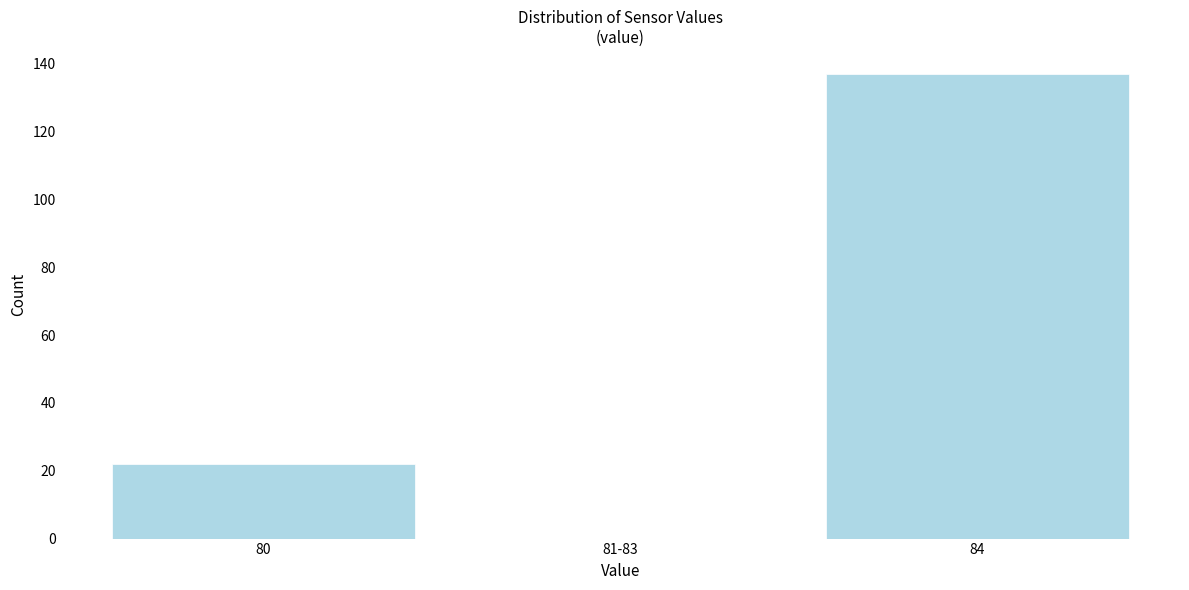

Reading right to left, transcribe all the data shown in this chart.

84=137	81-83=0	80=22